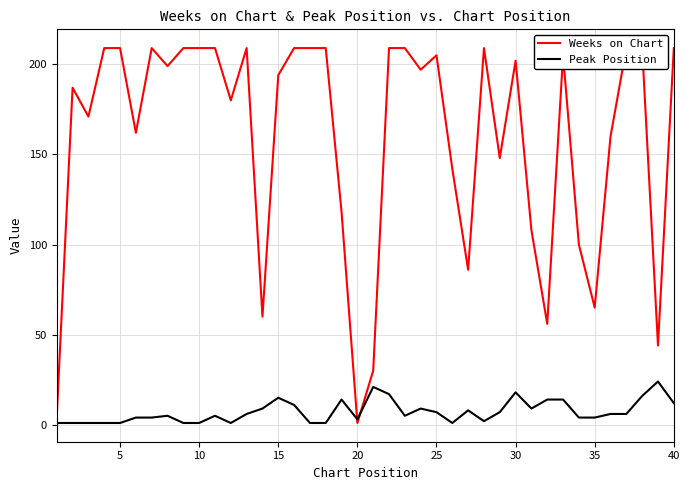

Is it true that Peak Position equals 3 at 20?

True